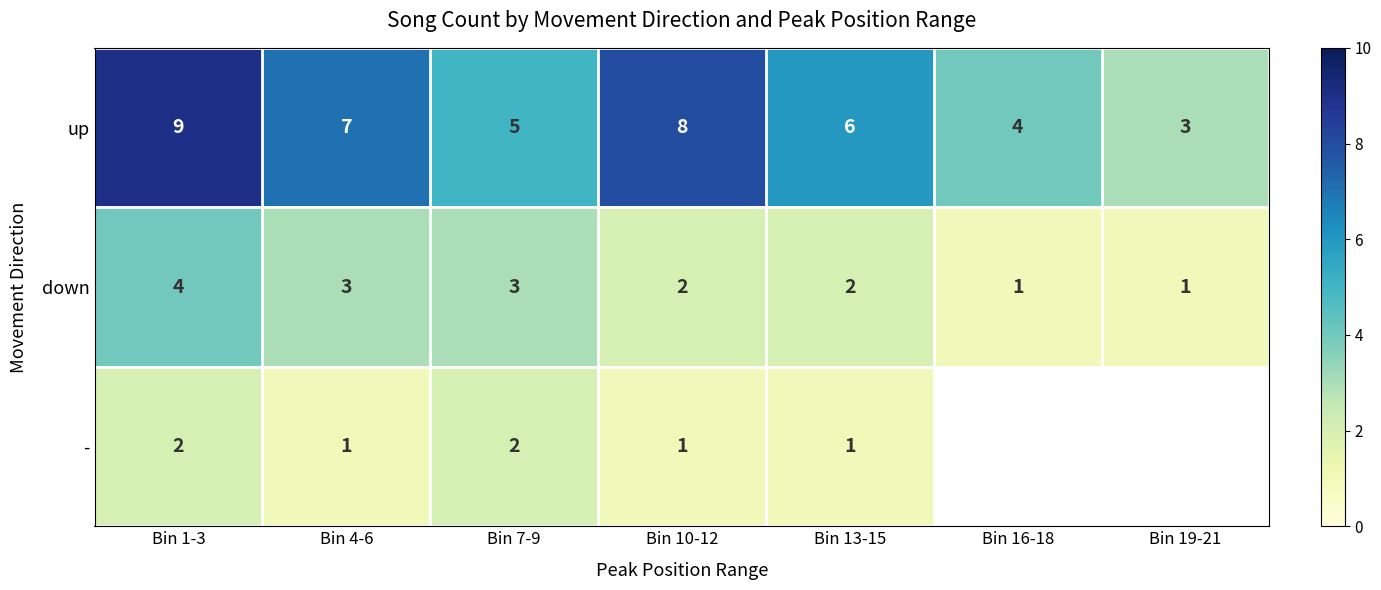

True or false: up has a value of 6 at Bin 13-15.

True